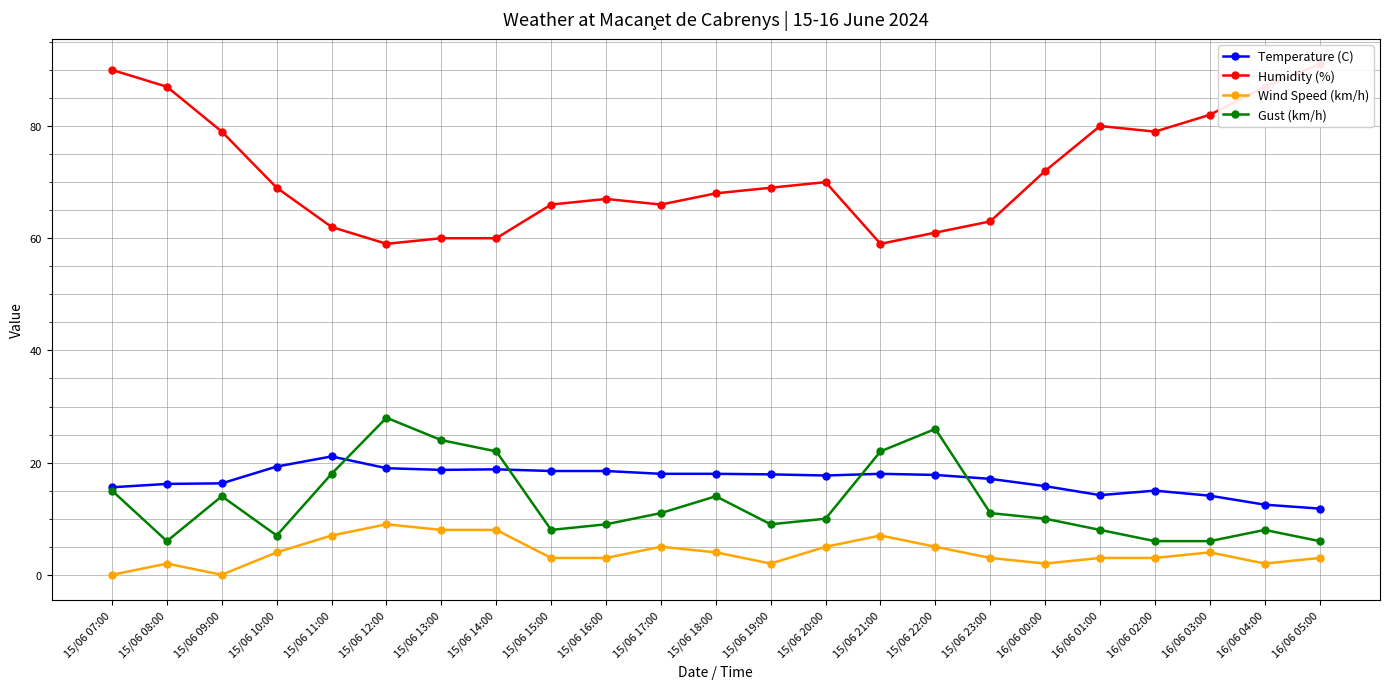

What position from the right is 15/06 16:00?

14